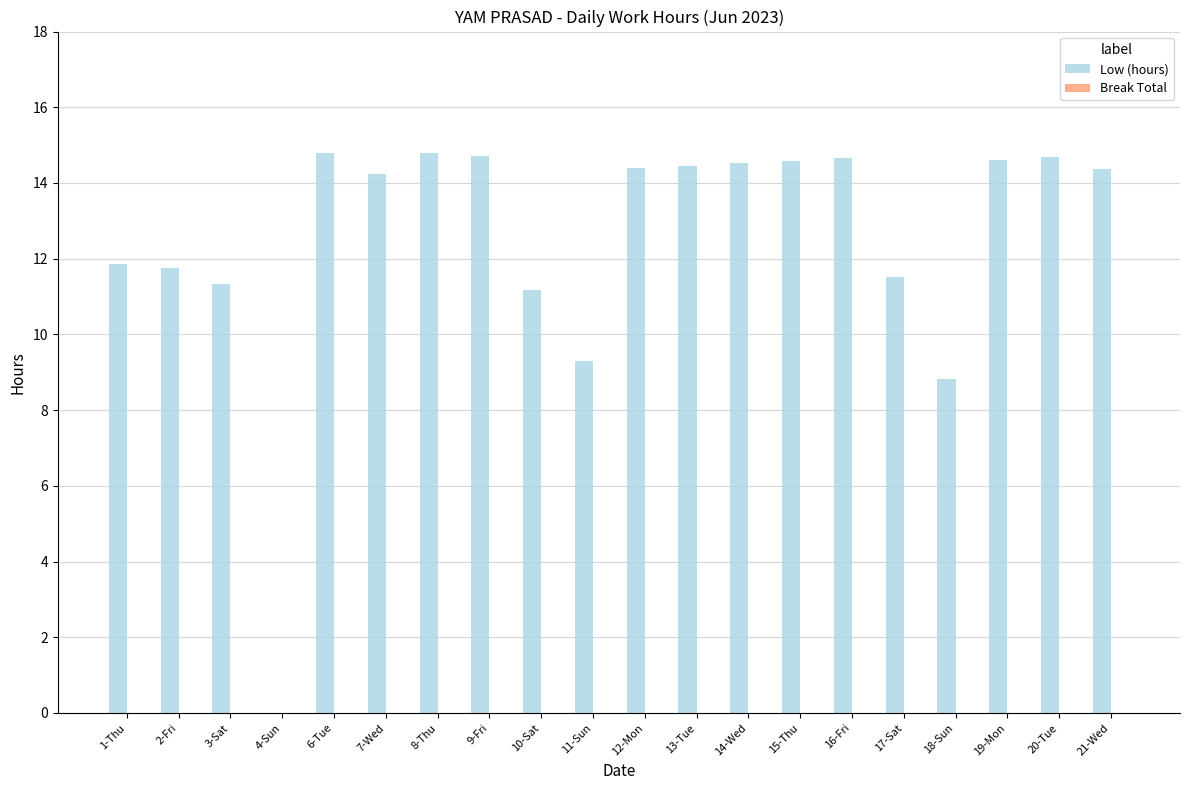

At which label does the data first exceed 14?

6-Tue